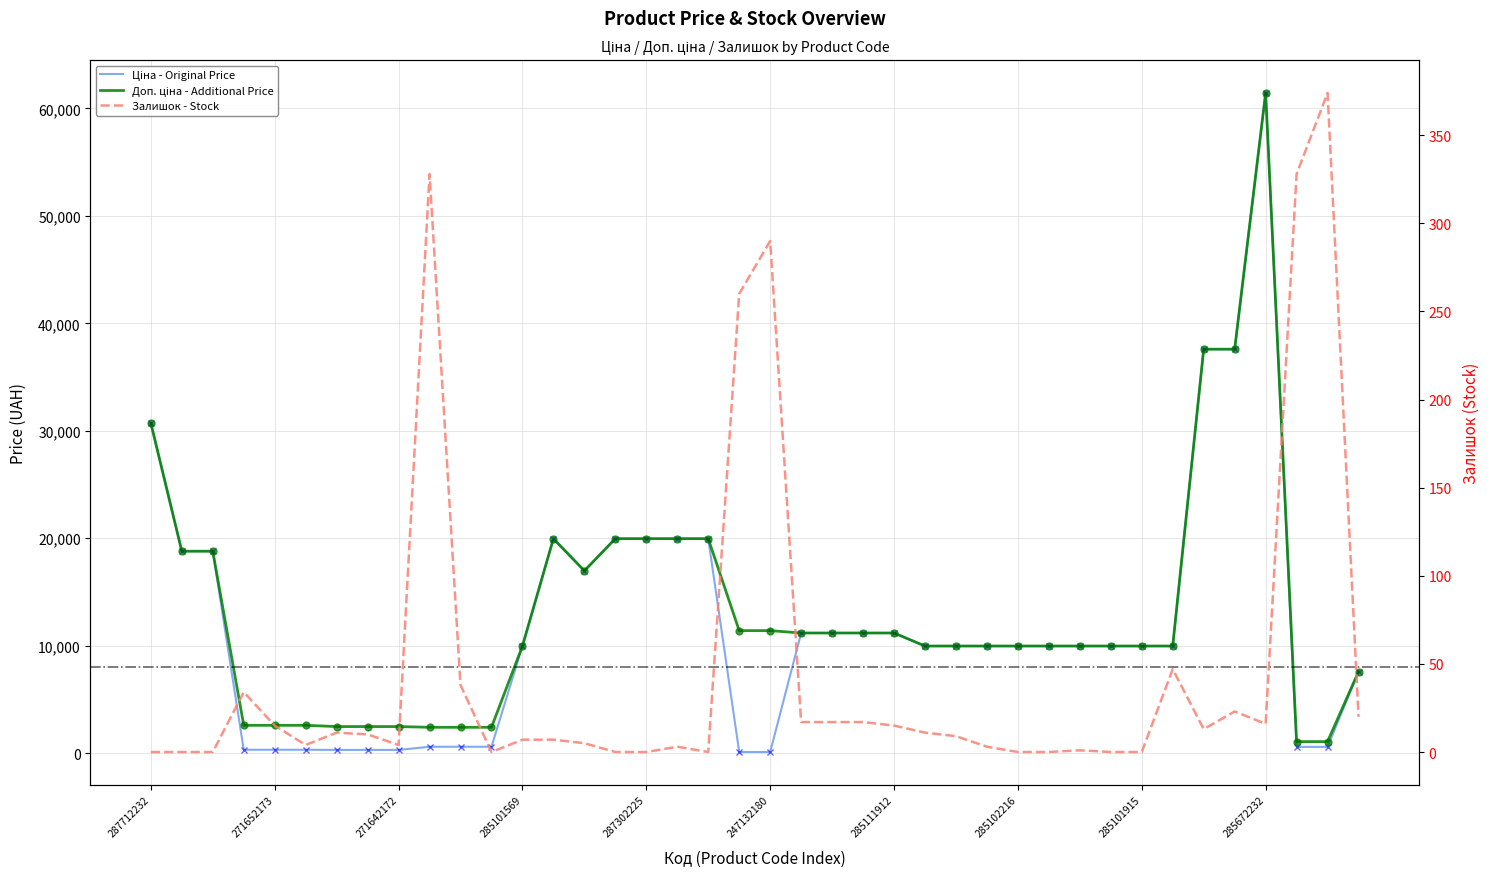

List the series in order of their peak value, lowest first.

Залишок, Ціна, Доп. ціна